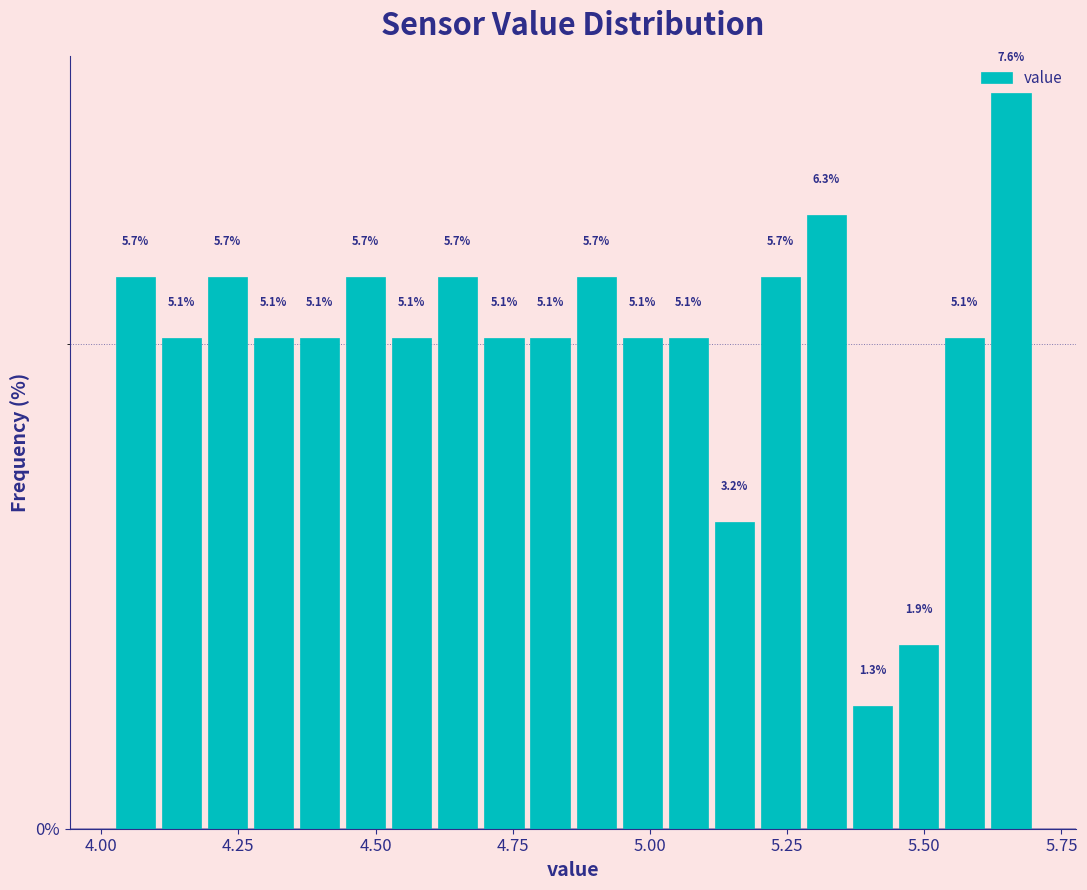

Read against the x-axis, roughly where is the centre of the tallest bar?

5.65